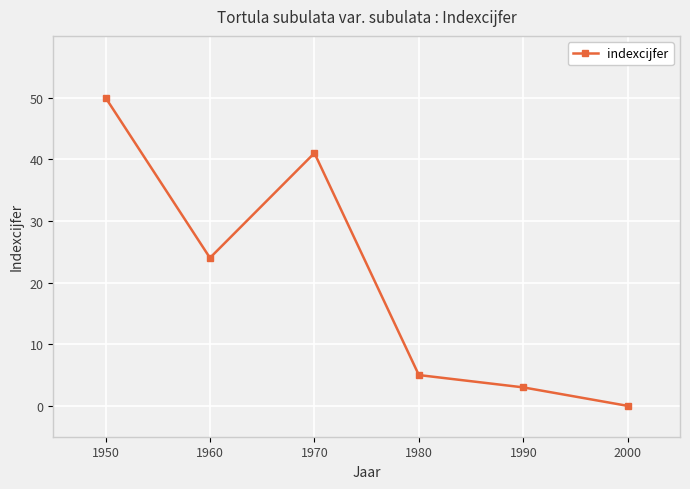

Rank the categories by value from lowest to highest.

2000, 1990, 1980, 1960, 1970, 1950